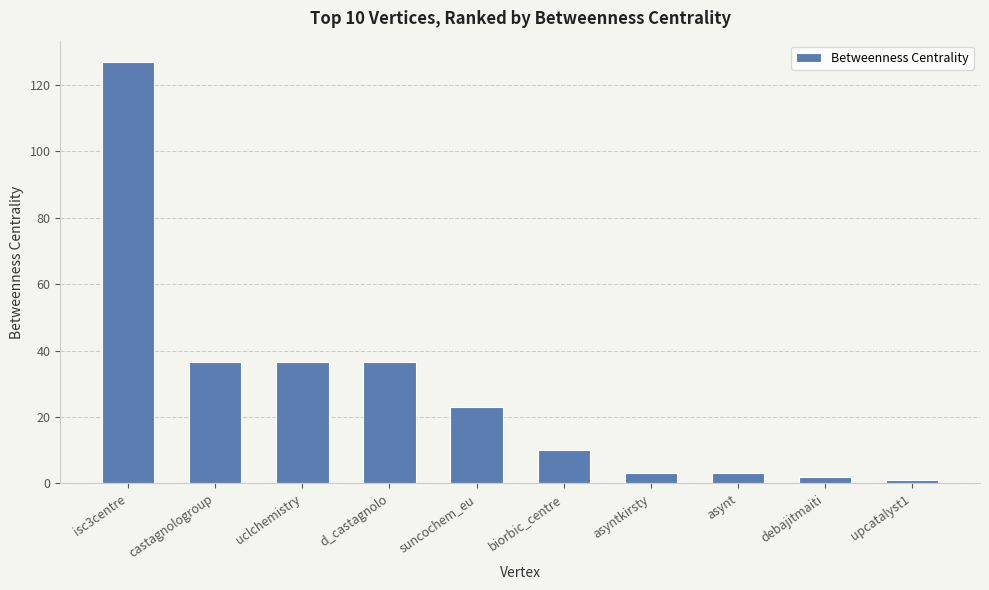

Is it true that the value at biorbic_centre is 10.0?

True